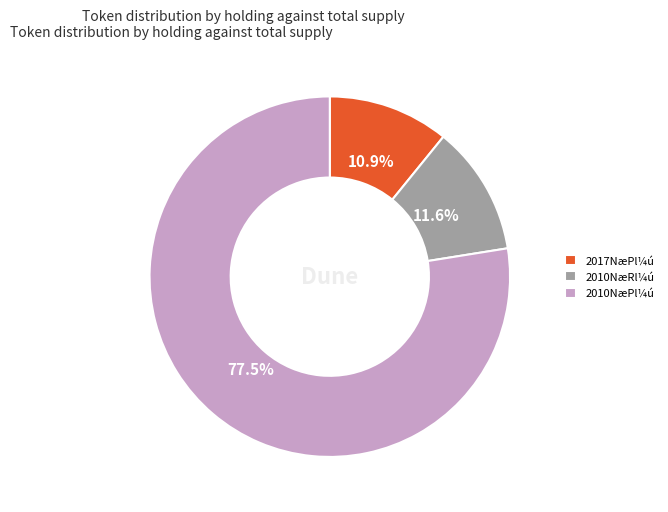

Which slice is the smallest?

2017NæPl¼ú